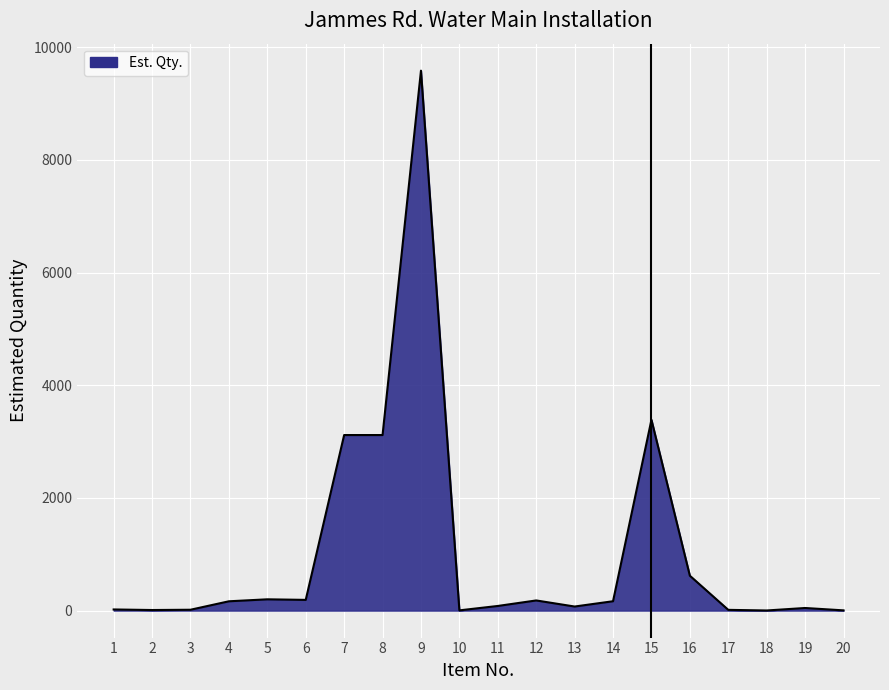

At which category does the chart reach its peak across all series?

9